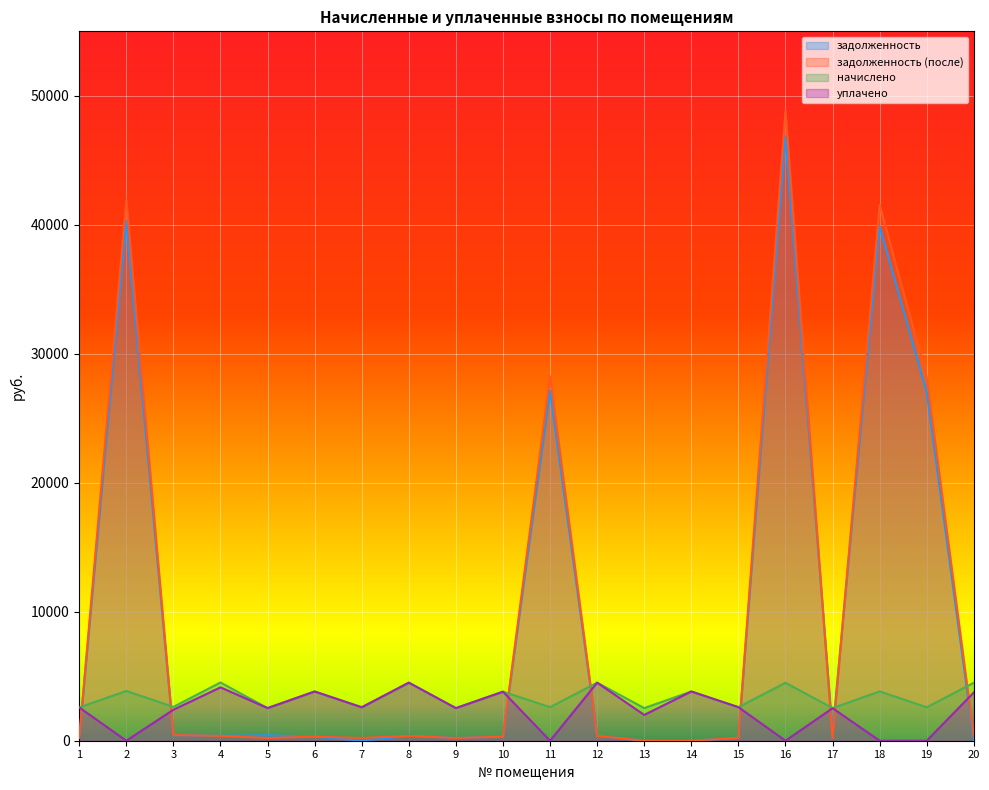

What is the sum of all задолженность (после) values?

192593.3